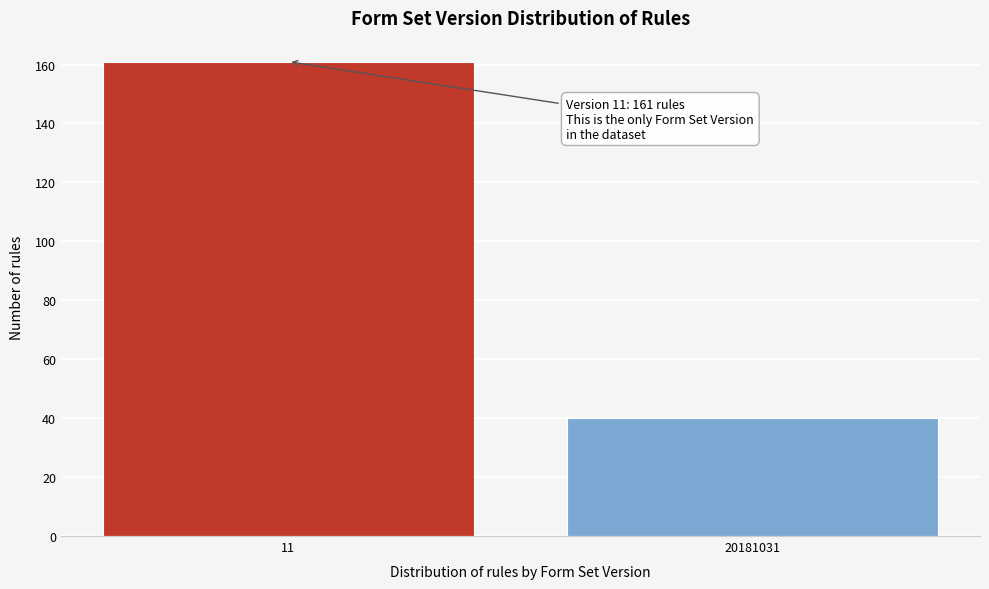

Reading left to right, transcribe all the data shown in this chart.

11=161	20181031=40